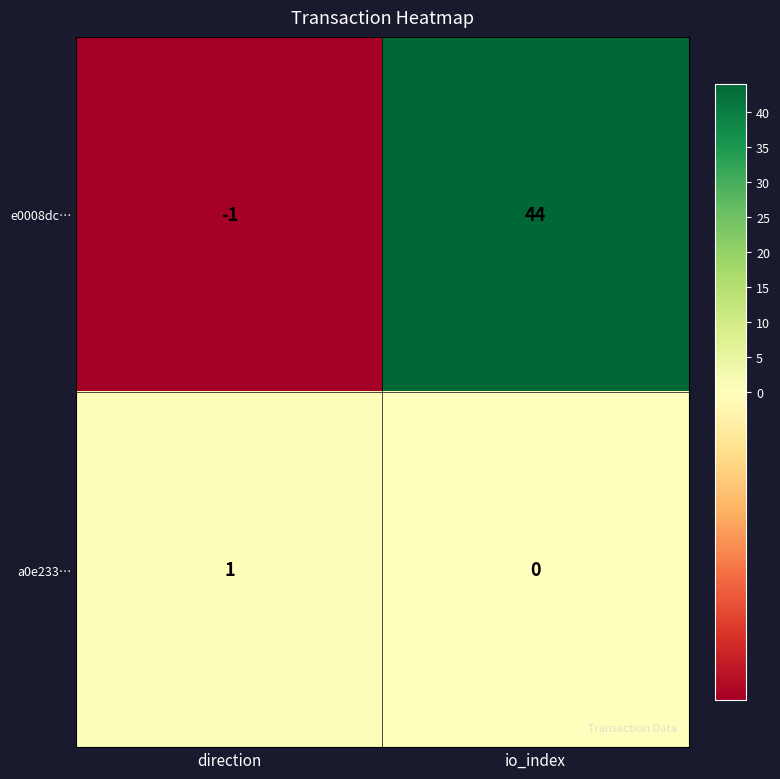

What is the difference between the maximum and minimum values in the e0008dc… series?

45